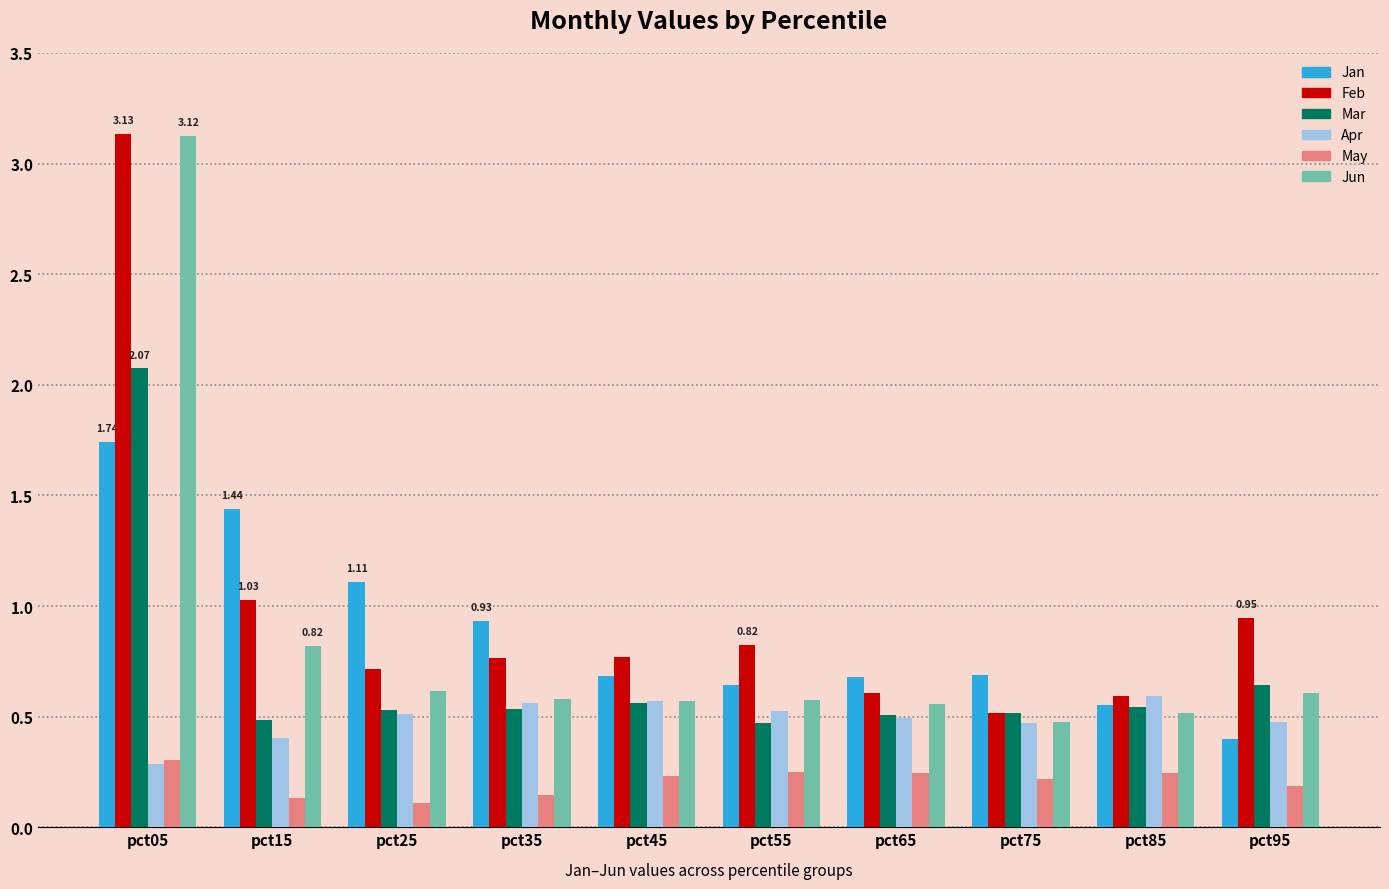

Which series changed the most between pct35 and pct95?

Jan